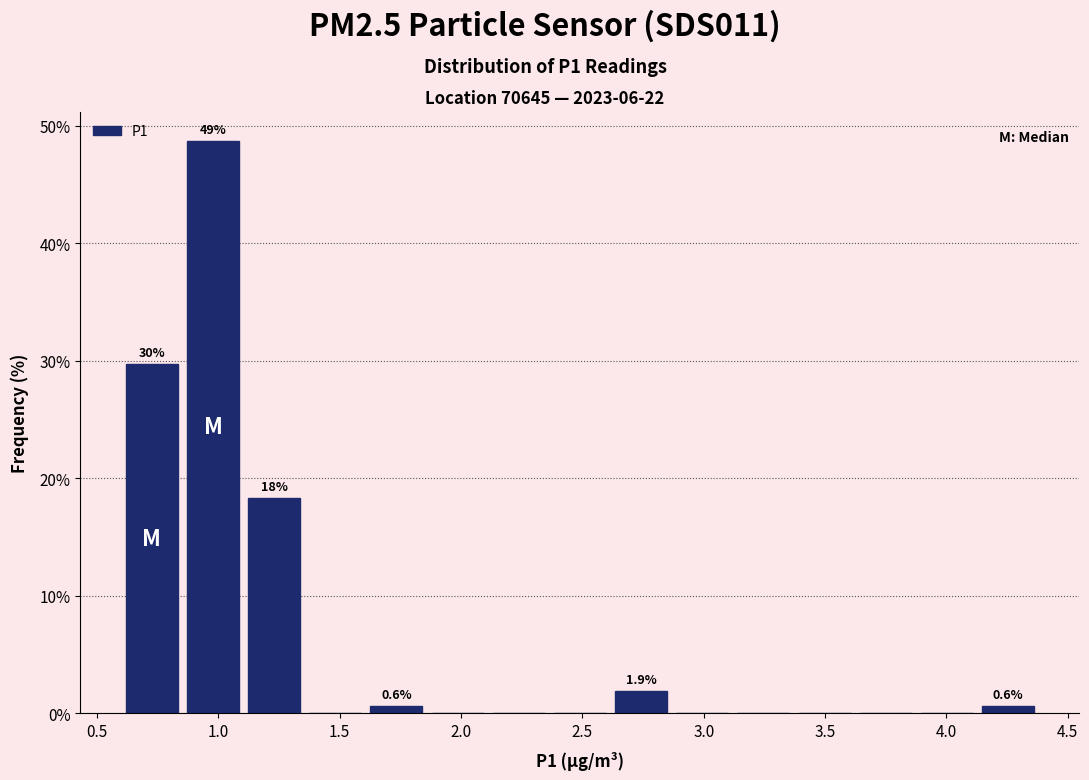

Which range on the x-axis has the tallest bar?

0.85 to 1.10